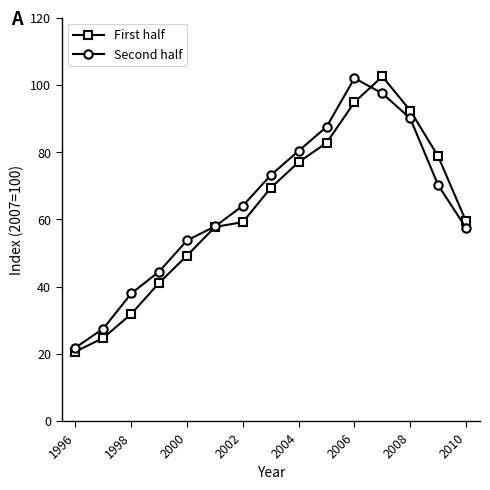

What is the average value of the Second half series?

64.4